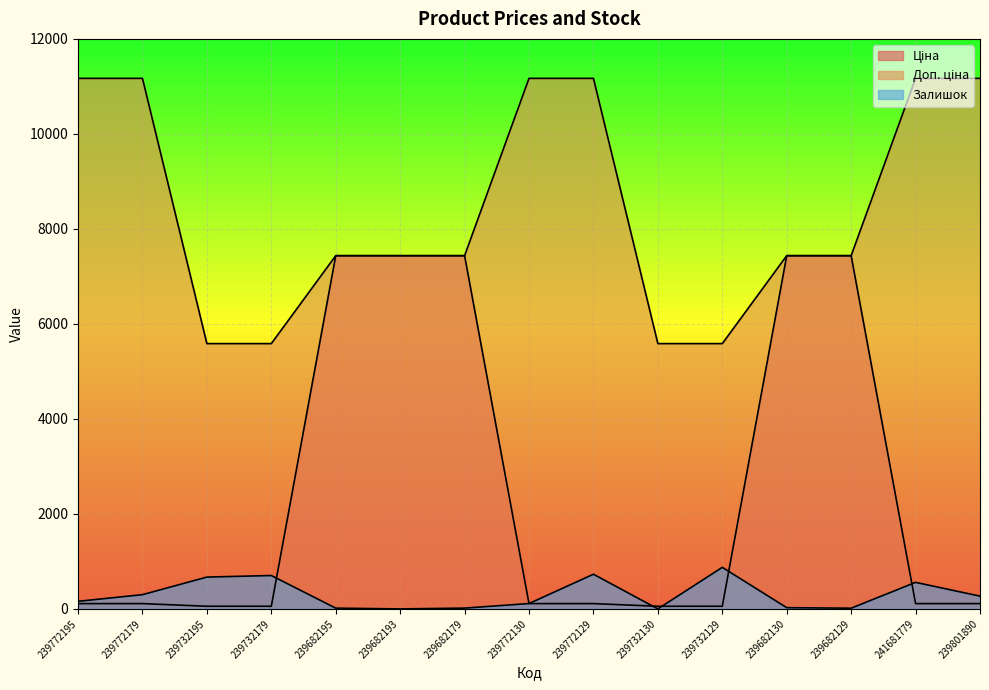

The value of Доп. ціна at 239732130 is 5585.0. True or false?

True